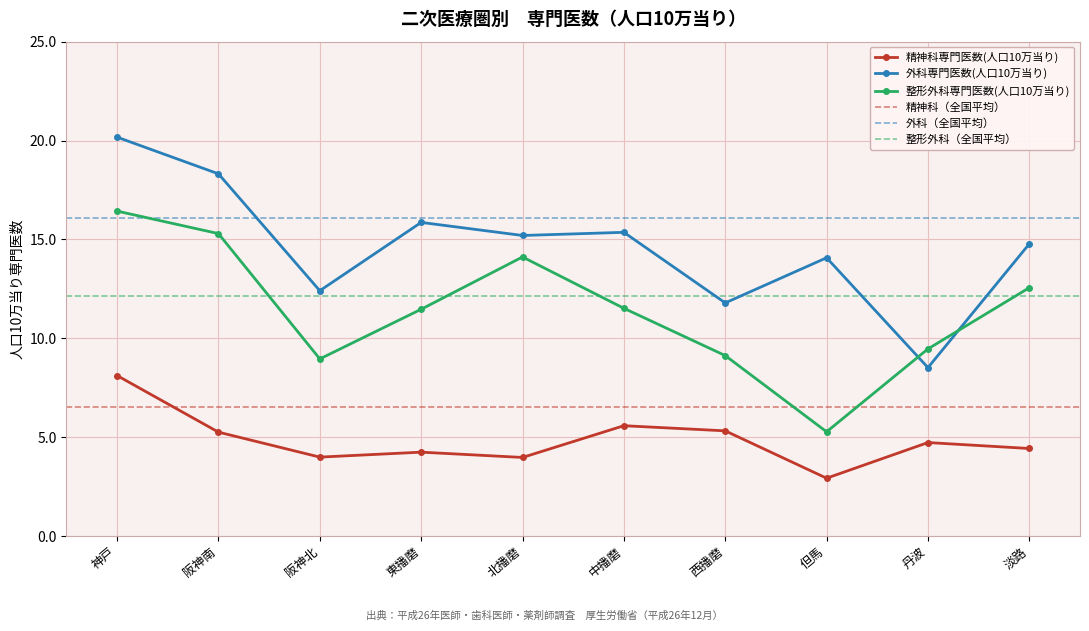

The 外科専門医数(人口10万当り) series shows 18.3 at 阪神南. True or false?

True